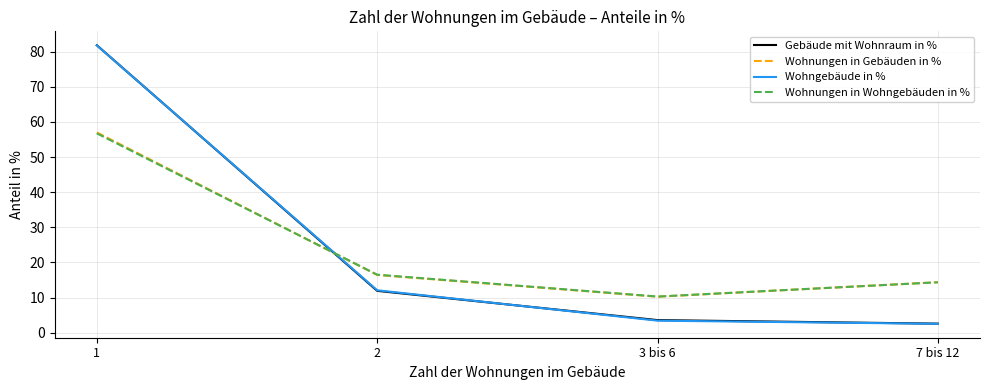

Where is Wohnungen in Wohngebäuden in % nearest to the value 33?

2